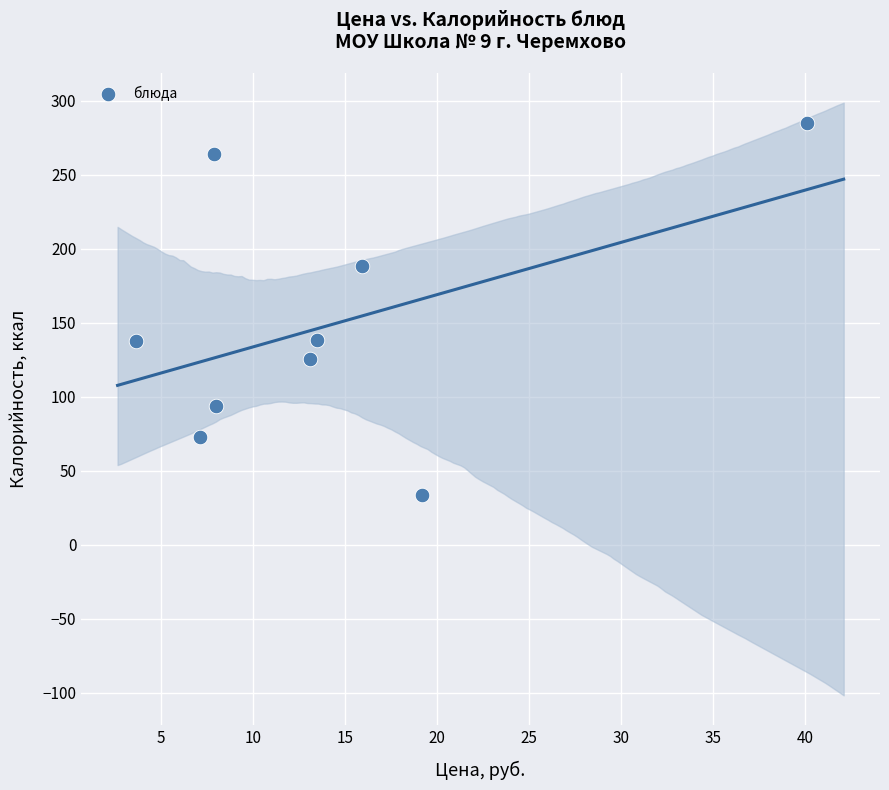

What is the average Y value?

148.7